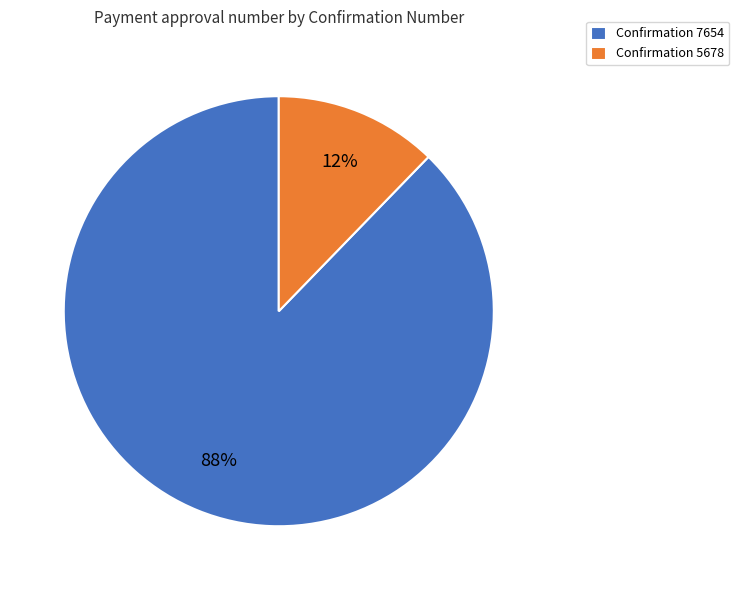

Between Confirmation 7654 and Confirmation 5678, which is larger?

Confirmation 7654